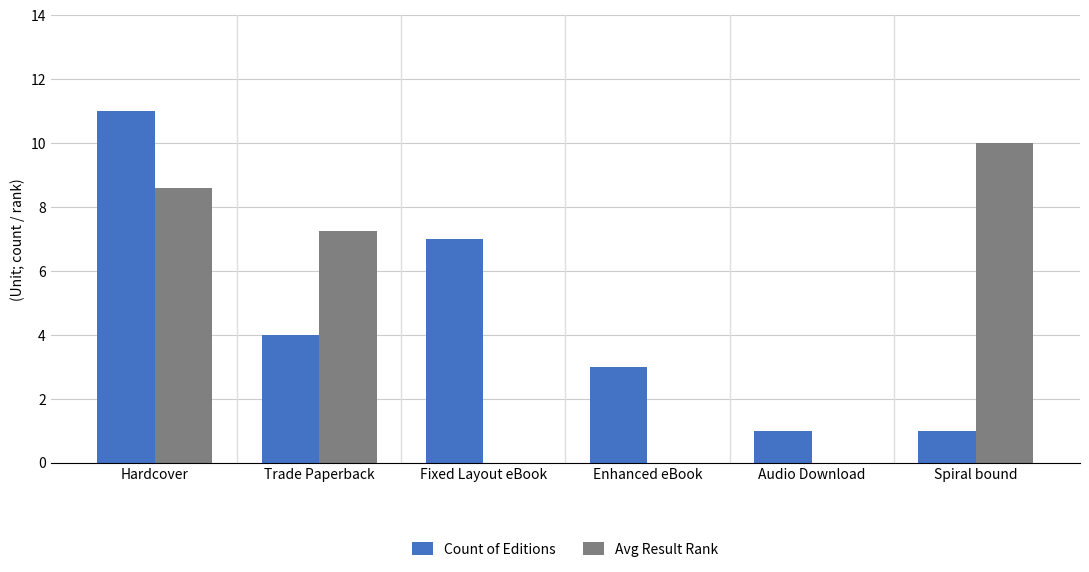

True or false: Count of Editions has a value of 1.0 at Spiral bound.

True